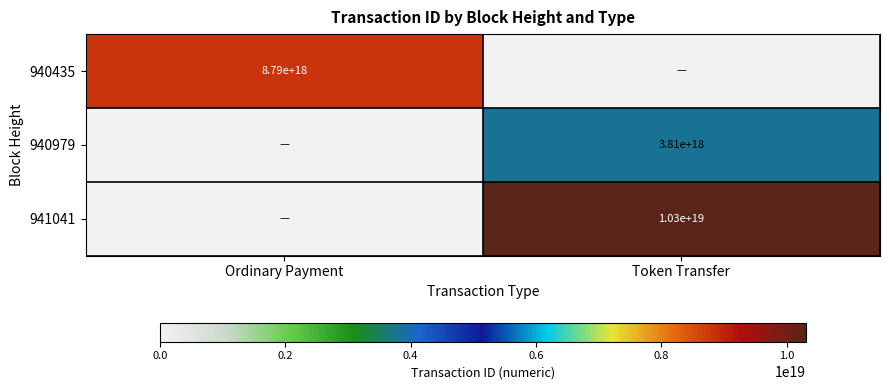

How many series are shown in this chart?

3